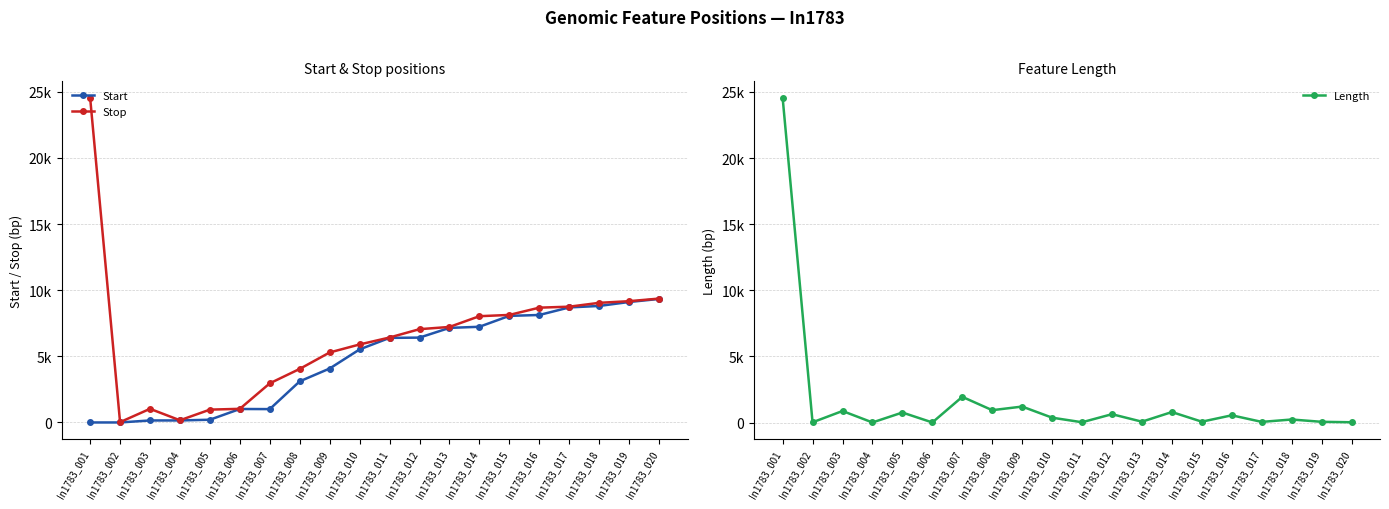

Reading left to right, what are all the values shown in this chart?

Start: In1783_001=1	In1783_002=1	In1783_003=153	In1783_004=153	In1783_005=207	In1783_006=1019	In1783_007=1011	In1783_008=3110	In1783_009=4080	In1783_010=5525	In1783_011=6396	In1783_012=6417	In1783_013=7152	In1783_014=7236	In1783_015=8061	In1783_016=8127	In1783_017=8700	In1783_018=8810	In1783_019=9110	In1783_020=9340
Stop: In1783_001=24567	In1783_002=25	In1783_003=1032	In1783_004=166	In1783_005=971	In1783_006=1032	In1783_007=2960	In1783_008=4051	In1783_009=5294	In1783_010=5899	In1783_011=6425	In1783_012=7055	In1783_013=7223	In1783_014=8036	In1783_015=8132	In1783_016=8681	In1783_017=8756	In1783_018=9046	In1783_019=9172	In1783_020=9368
Length: In1783_001=24567	In1783_002=25	In1783_003=880	In1783_004=14	In1783_005=765	In1783_006=14	In1783_007=1950	In1783_008=942	In1783_009=1215	In1783_010=375	In1783_011=30	In1783_012=639	In1783_013=72	In1783_014=801	In1783_015=72	In1783_016=555	In1783_017=57	In1783_018=237	In1783_019=63	In1783_020=29